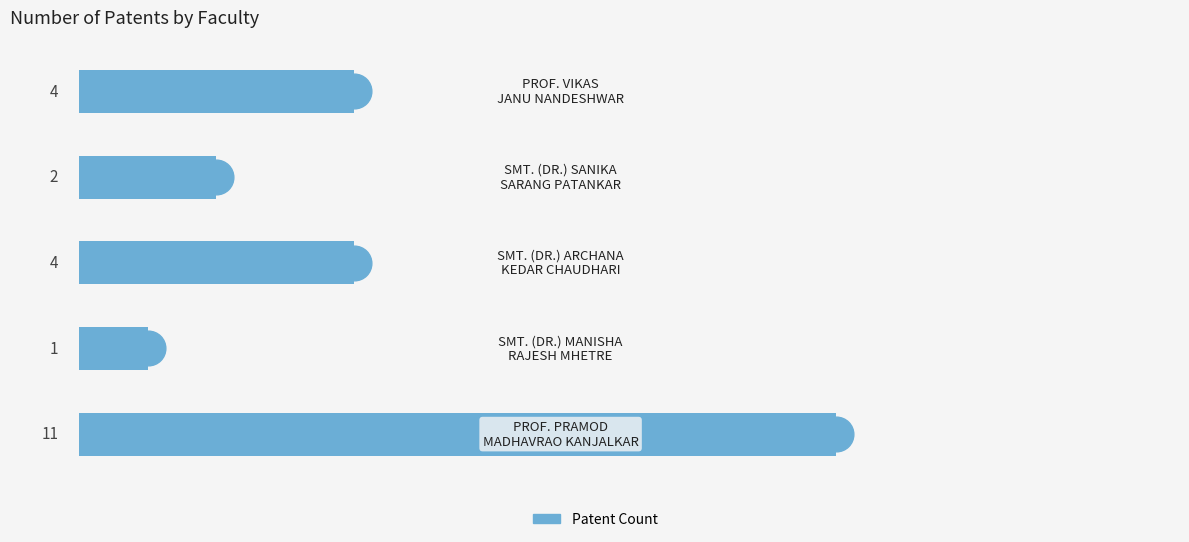

What is the greatest value displayed?

11